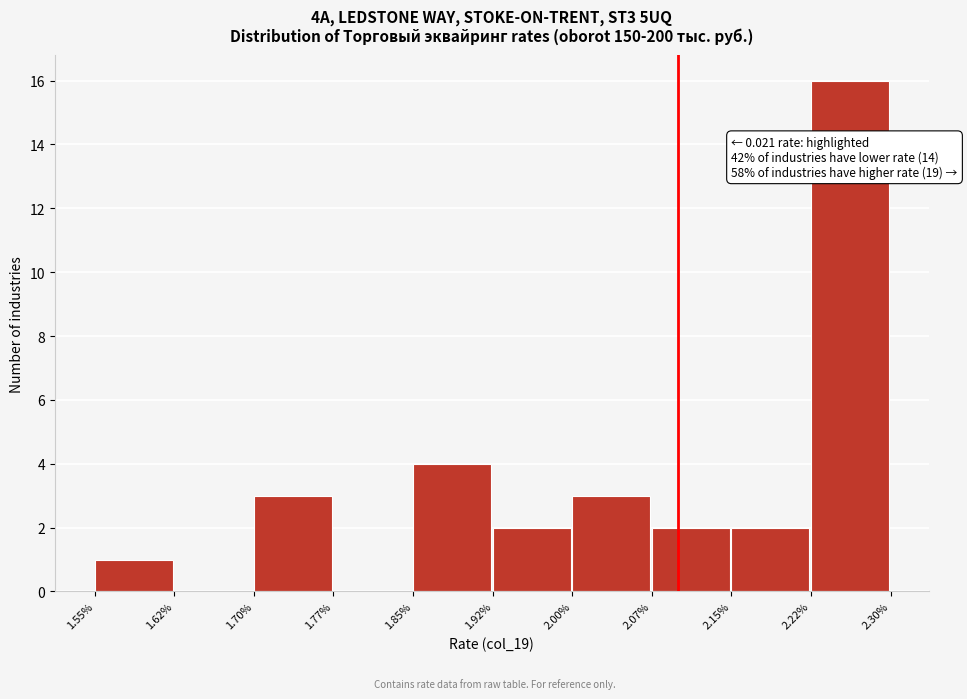

Reading right to left, what are all the values shown in this chart?

2.22%=16	2.15%=2	2.07%=2	2.00%=3	1.92%=2	1.85%=4	1.77%=0	1.70%=3	1.62%=0	1.55%=1